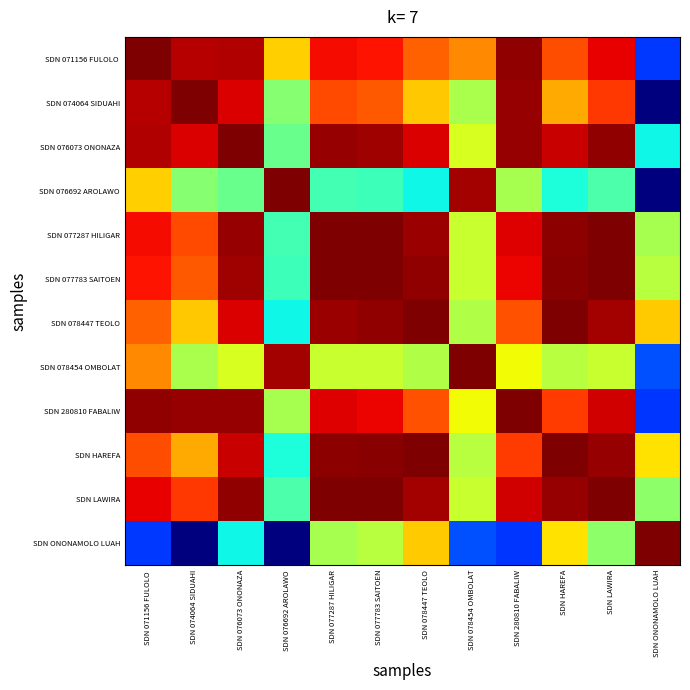

List the series in order of their peak value, lowest first.

SDN ONONAMOLO LUAH, SDN 078454 OMBOLAT, SDN LAWIRA, SDN 077287 HILIGAR, SDN 074064 SIDUAHI, SDN 280810 FABALIW, SDN HAREFA, SDN 076073 ONONAZA, SDN 076692 AROLAWO, SDN 078447 TEOLO, SDN 071156 FULOLO, SDN 077783 SAITOEN